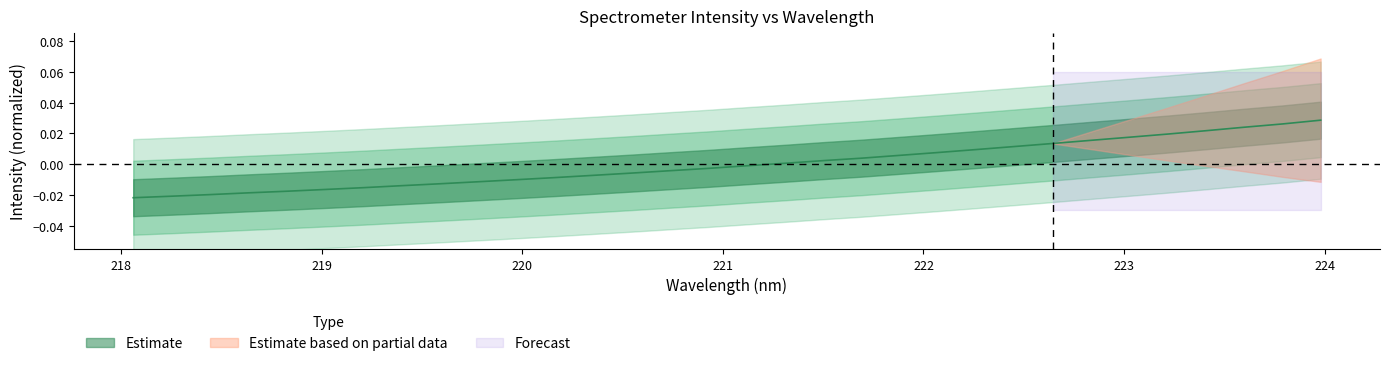

The value at 218.2508 is -0.0. True or false?

False